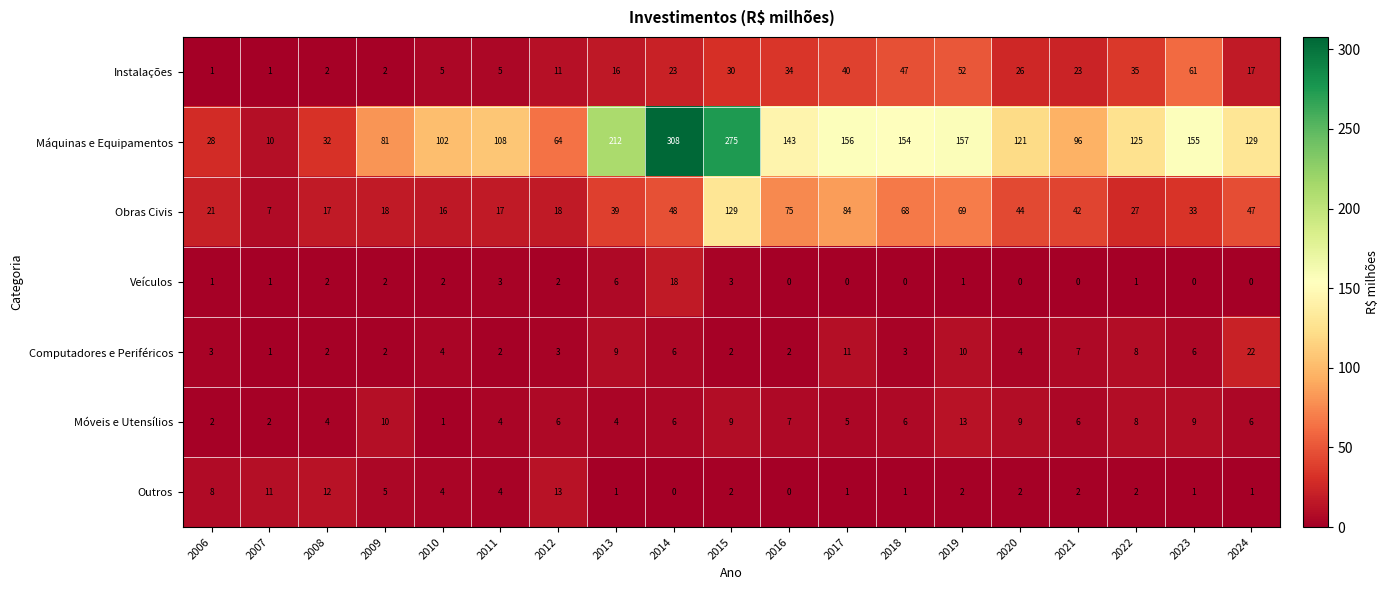

The value of Outros at 2016 is 7. True or false?

False